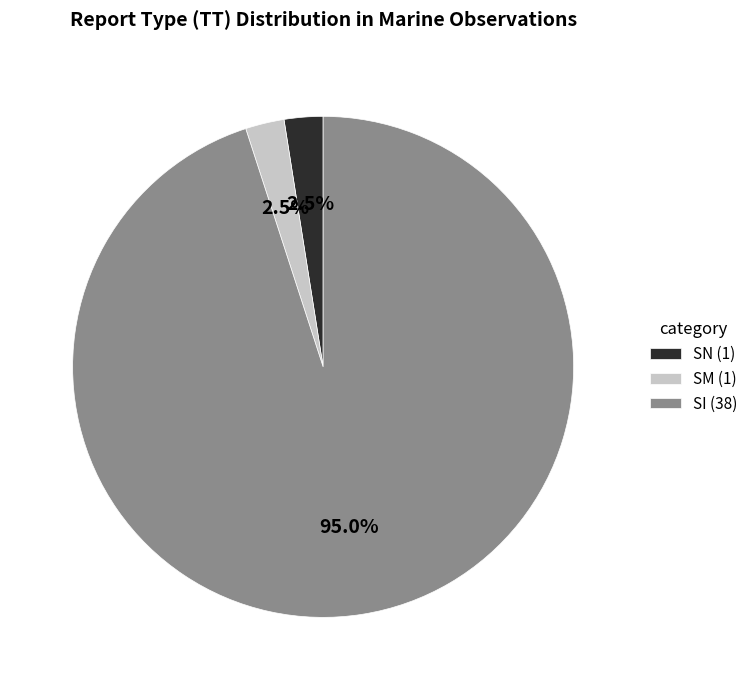

What percentage is NOT represented by SN (1)?

97.5%